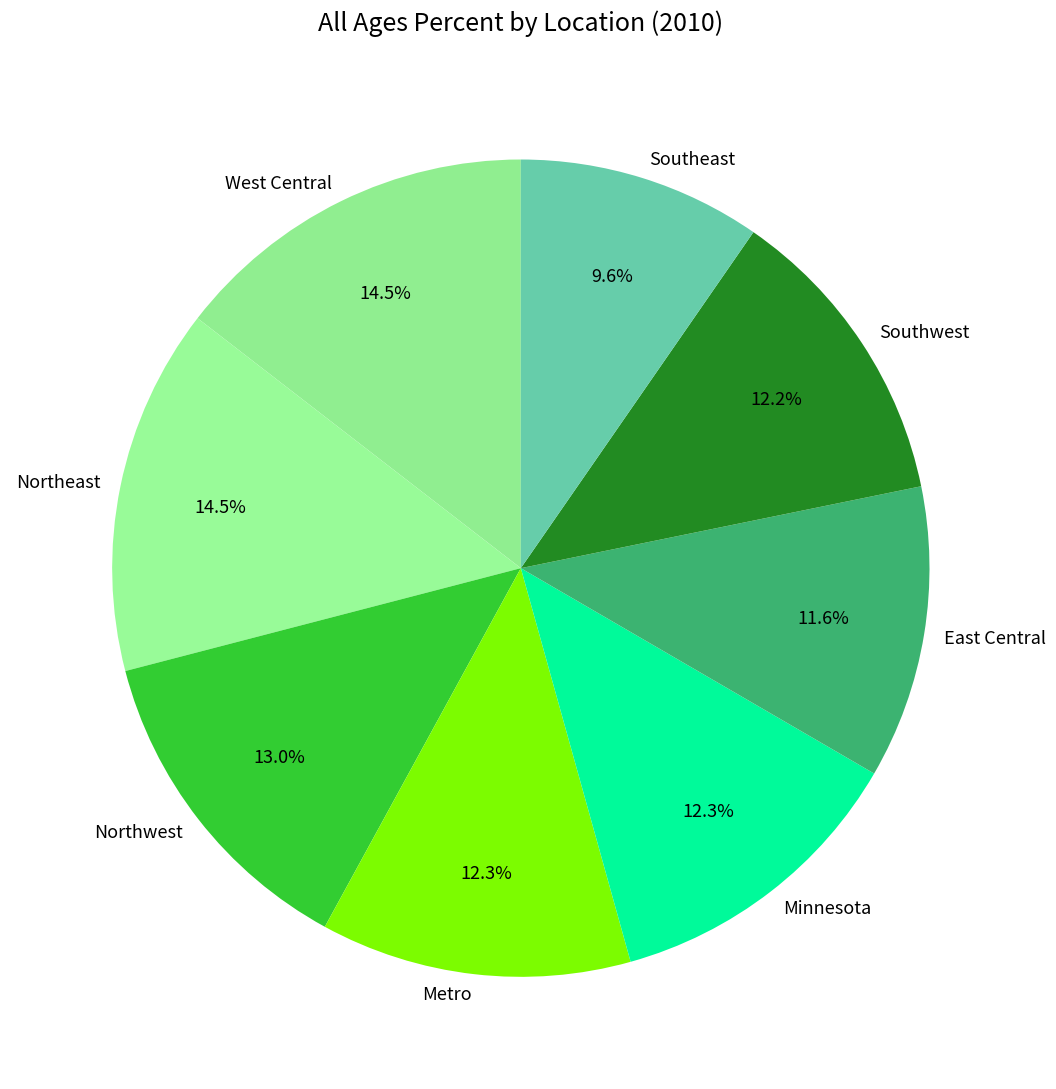

To the nearest percent, what is the average slice percentage?

12%